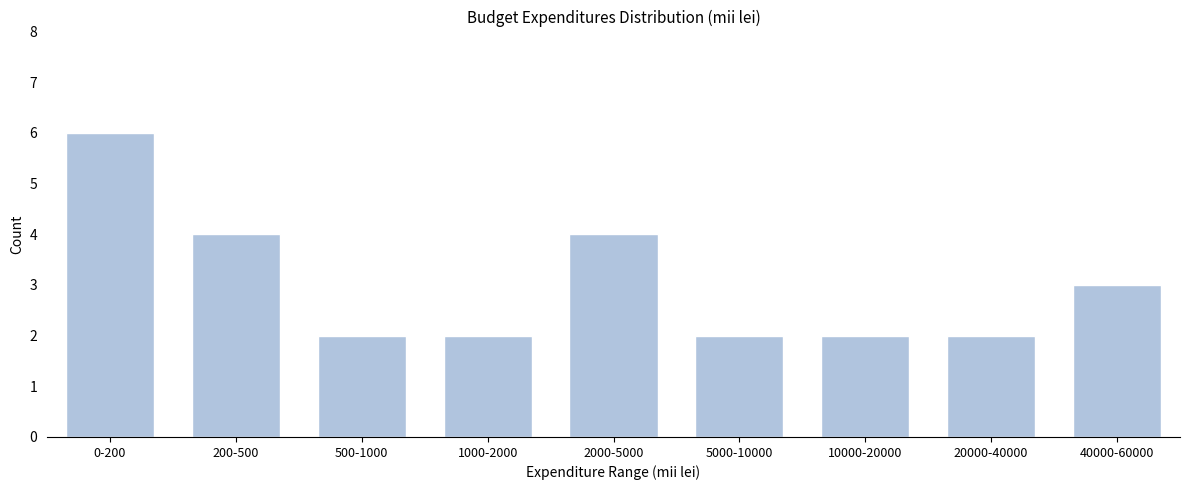

Reading left to right, list all the values displayed in this chart.

0-200=6	200-500=4	500-1000=2	1000-2000=2	2000-5000=4	5000-10000=2	10000-20000=2	20000-40000=2	40000-60000=3